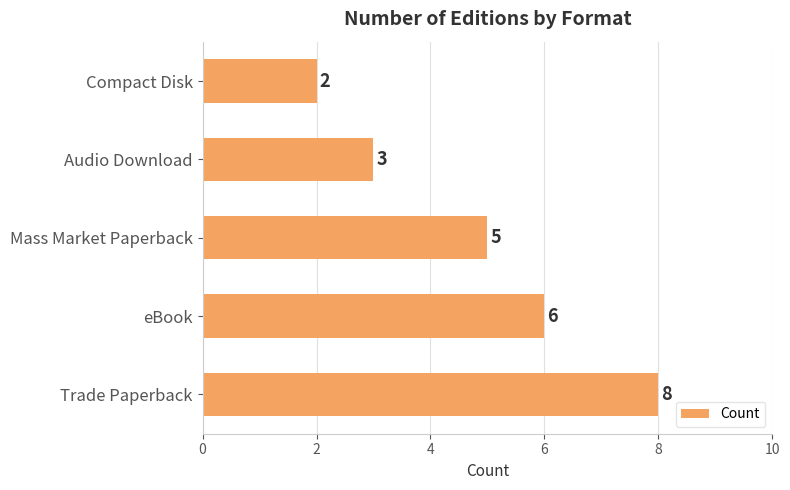

At which label is the value closest to 5?

Mass Market Paperback